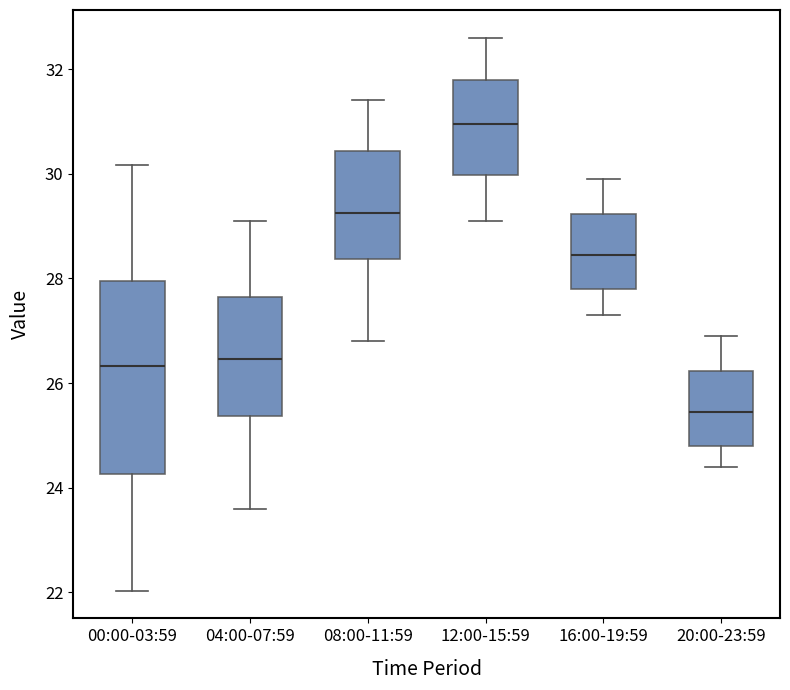

Which box's median line is the highest?

12:00-15:59